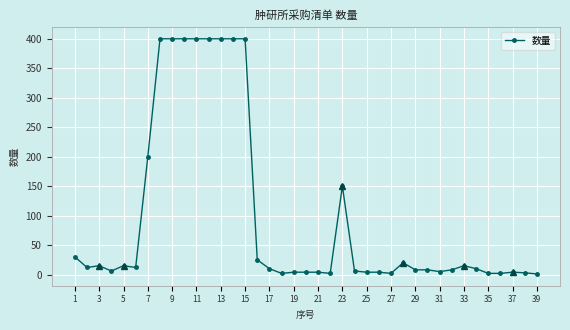

True or false: there are more than 0 points higher than both neighbors.

True